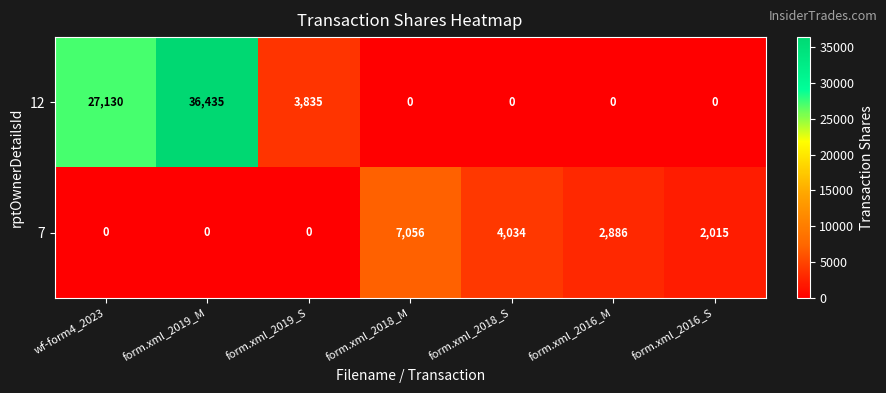

Count the number of categories in the chart.

7